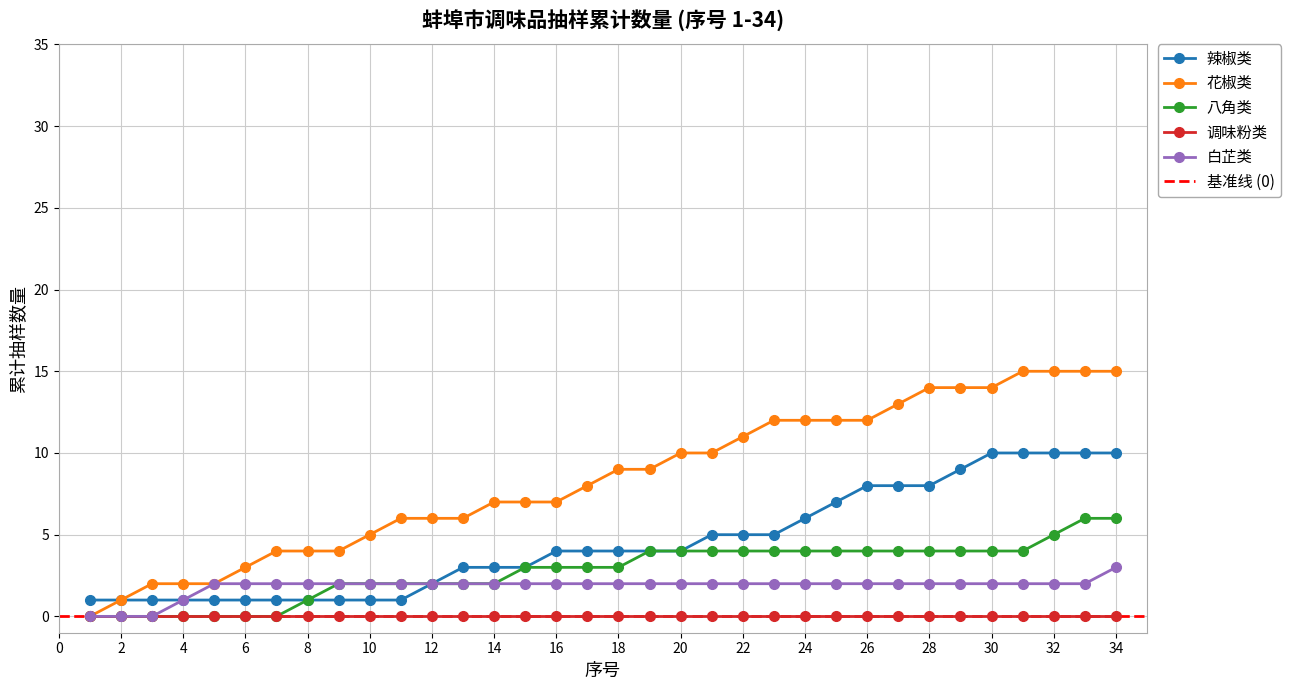

The value of 辣椒类 at 30 is 10. True or false?

True